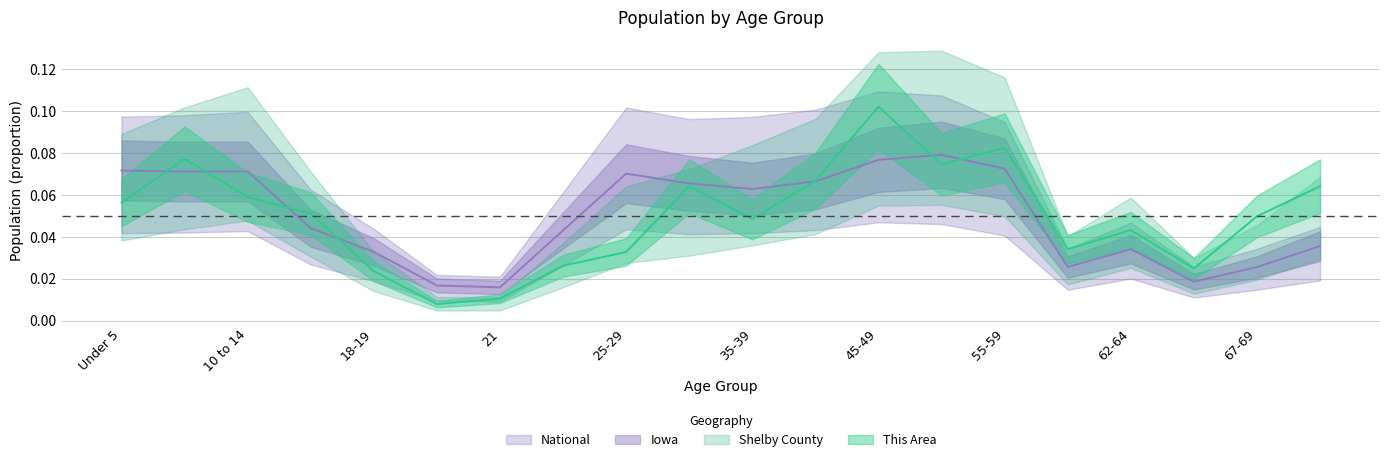

What is the label of the 15th point from the right?

20